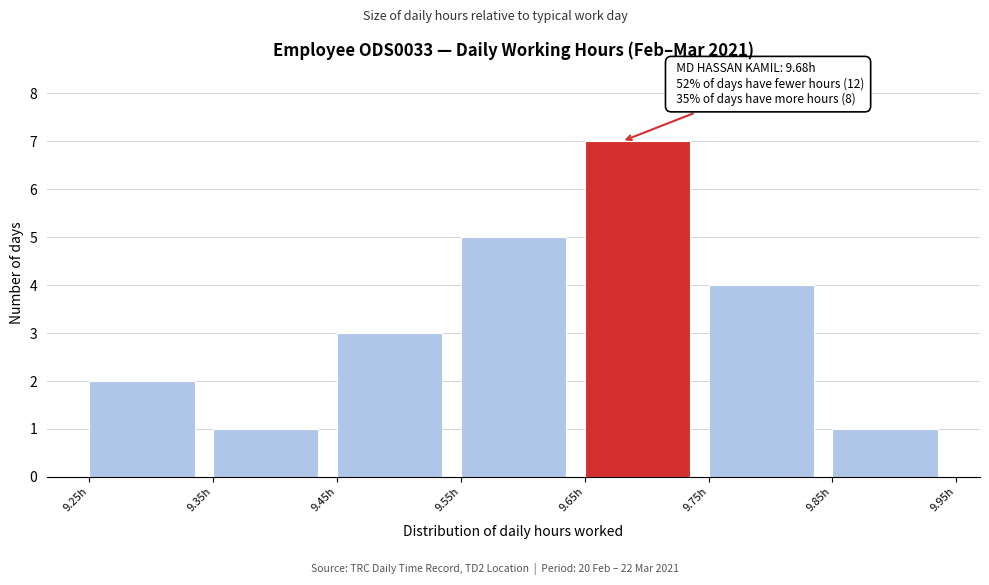

Which range on the x-axis has the tallest bar?

9.65 to 9.75